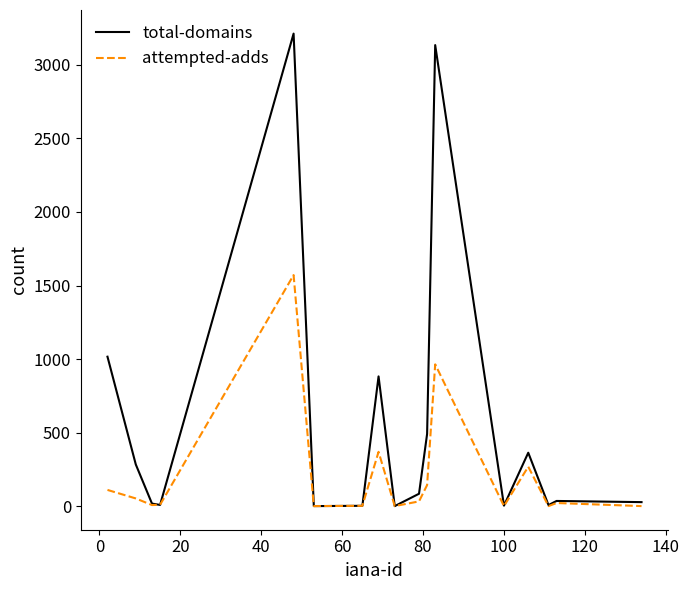

Is this an area chart (filled region under the line)?

No